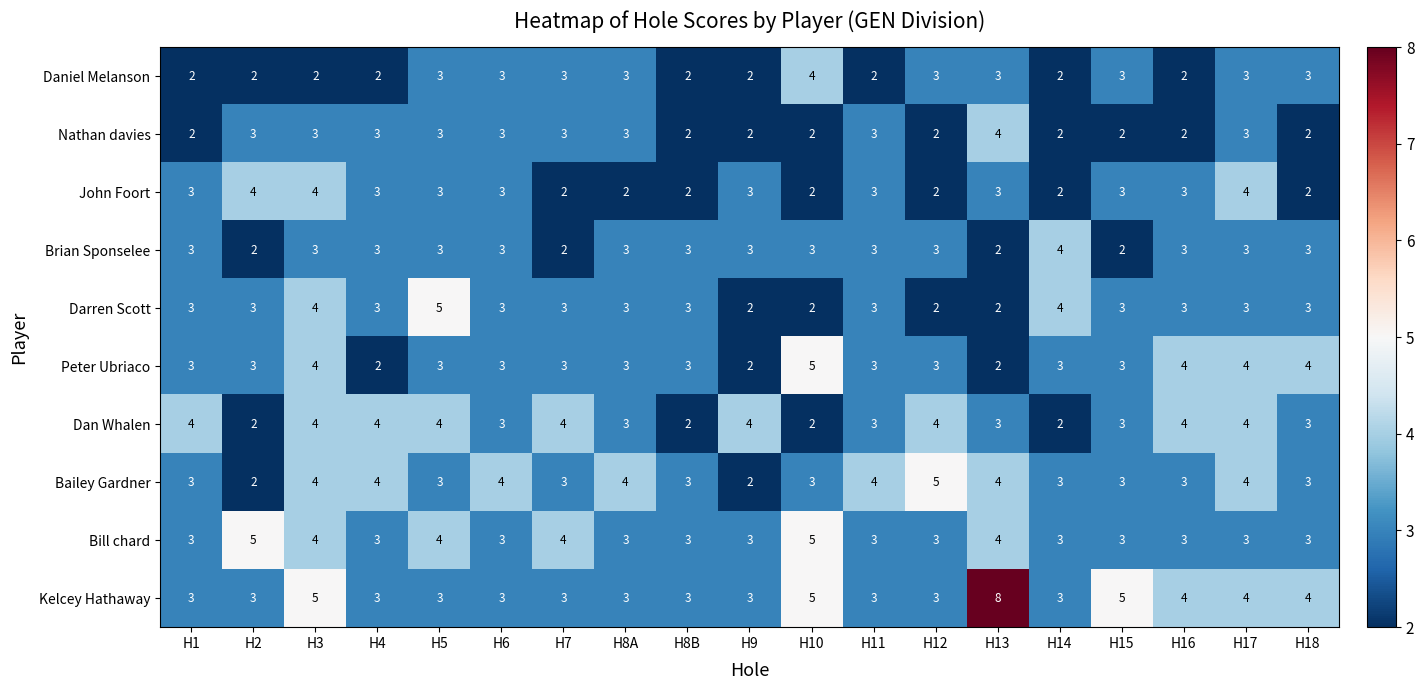

Which series has the widest spread of values?

Kelcey Hathaway